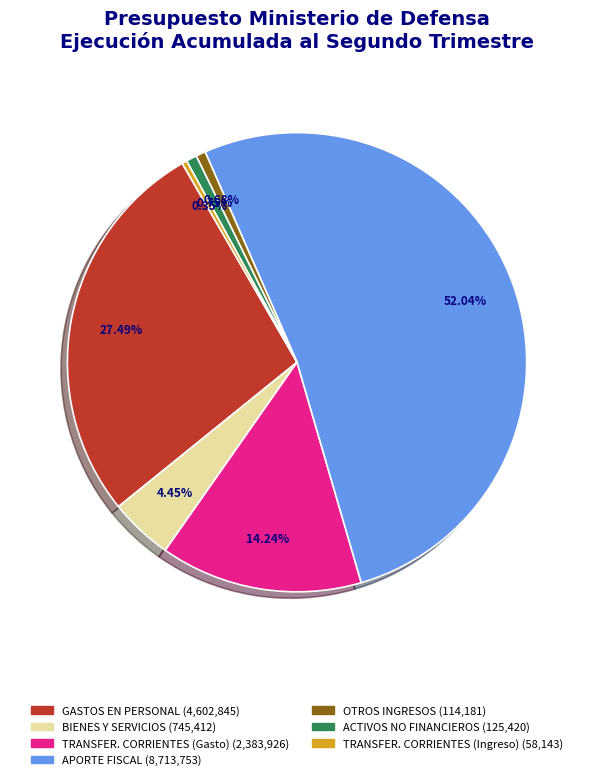

Is there any slice that represents more than half of the pie?

Yes